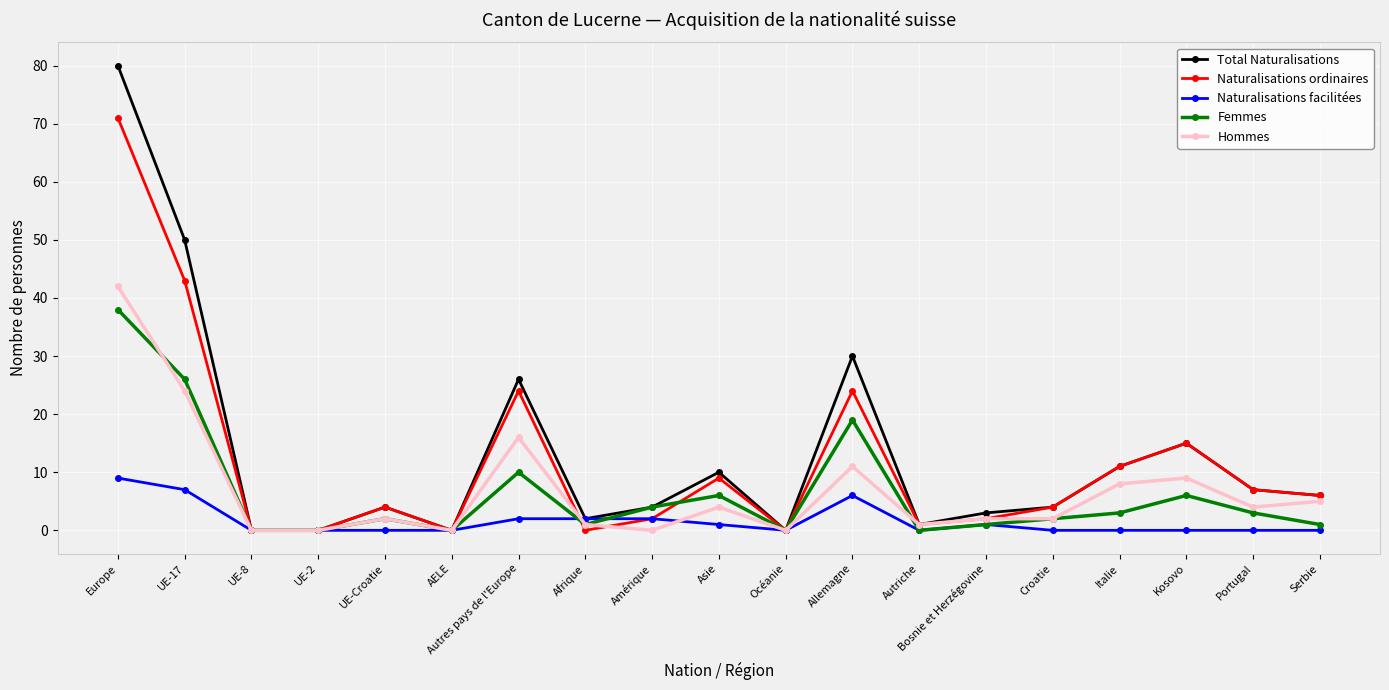

After their last crossing, which series has the higher values: Femmes or Hommes?

Hommes